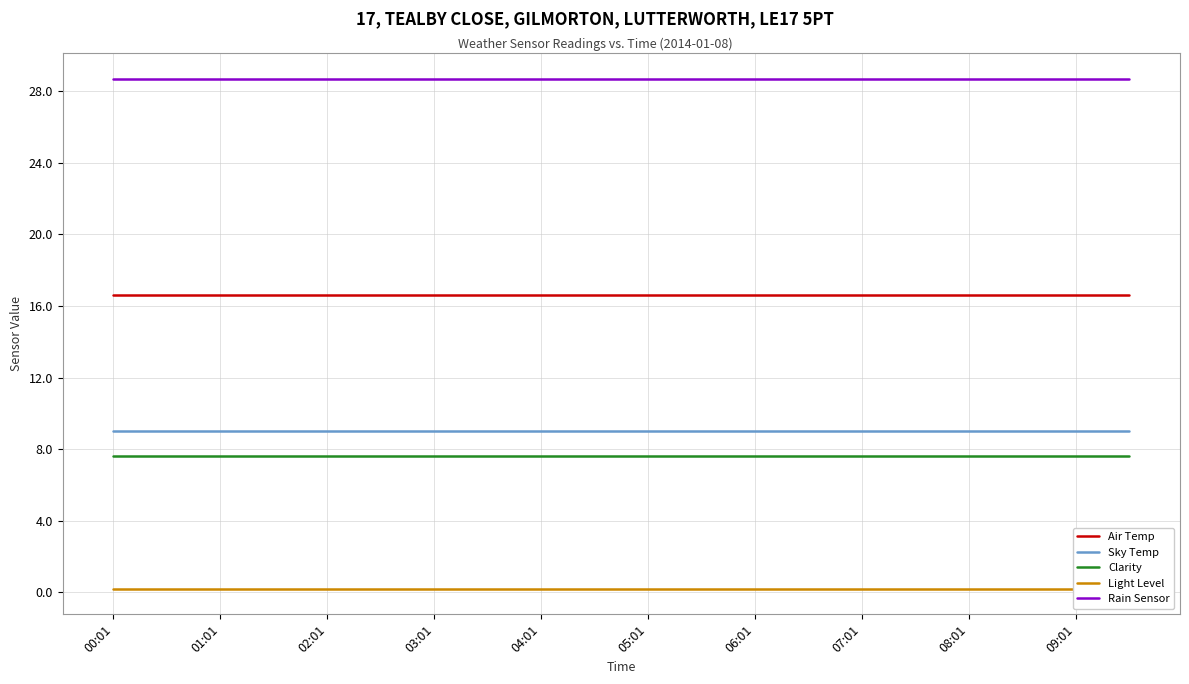

True or false: Sky Temp and Air Temp intersect in this chart.

False